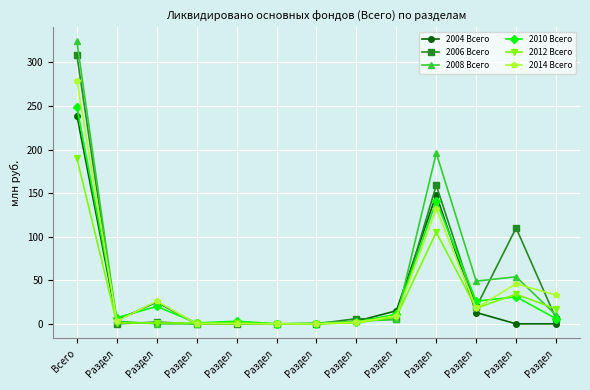

At which label does 2012 Всего reach its minimum?

Раздел 